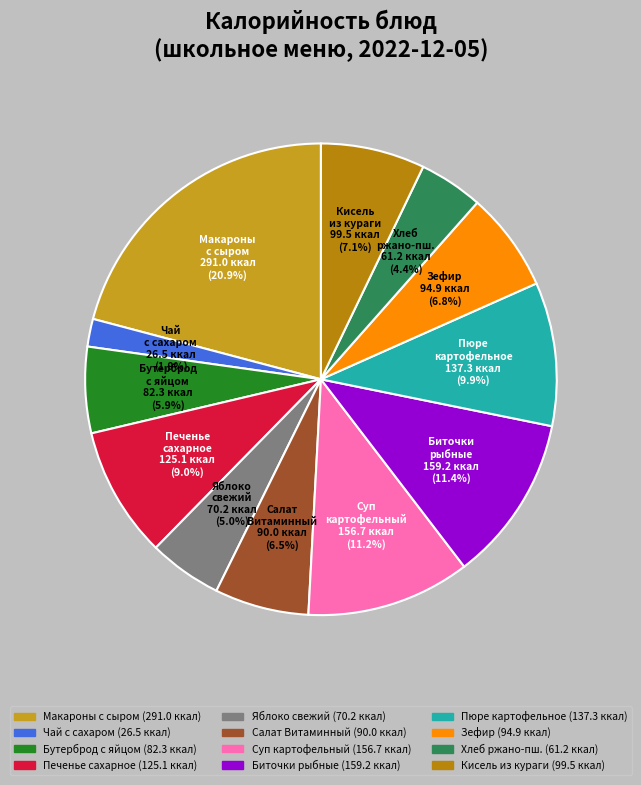

What percentage is the Зефир slice, to the nearest percent?

7%